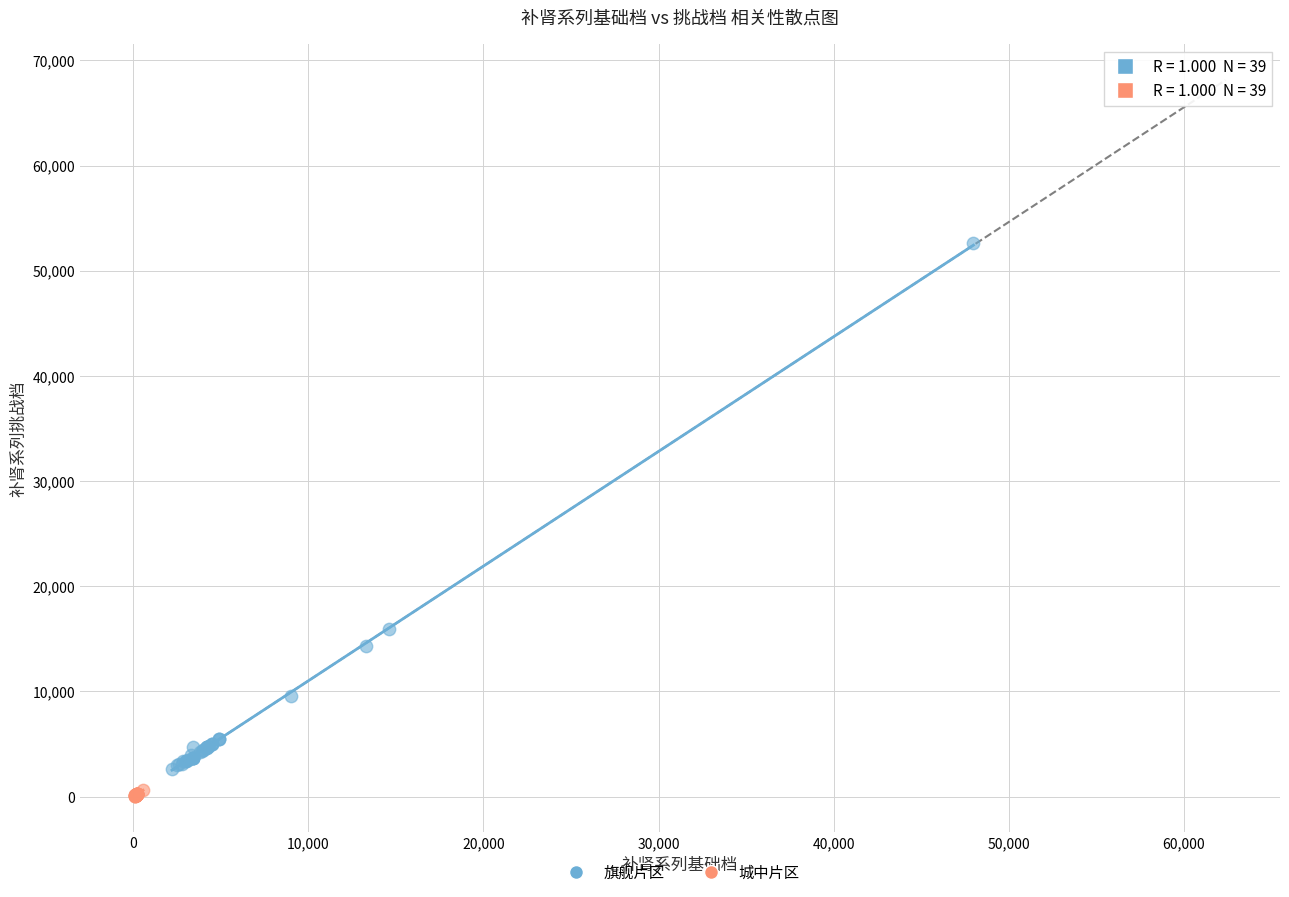

Which series has the largest Y range (max minus min)?

旗舰片区